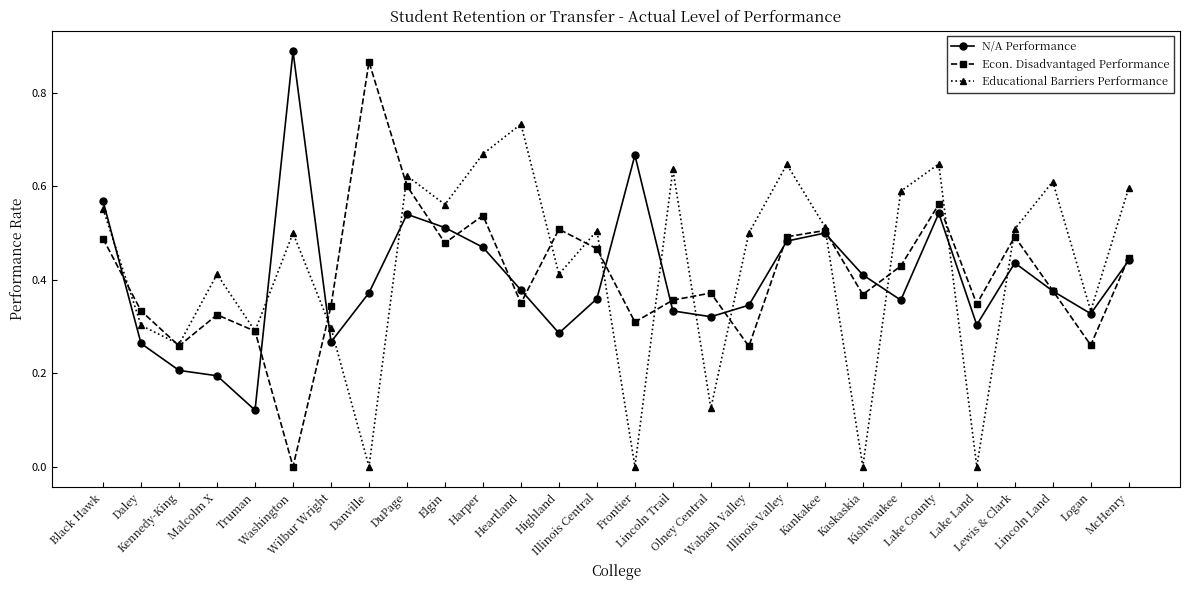

True or false: Econ. Disadvantaged Performance and N/A Performance cross at least once.

True